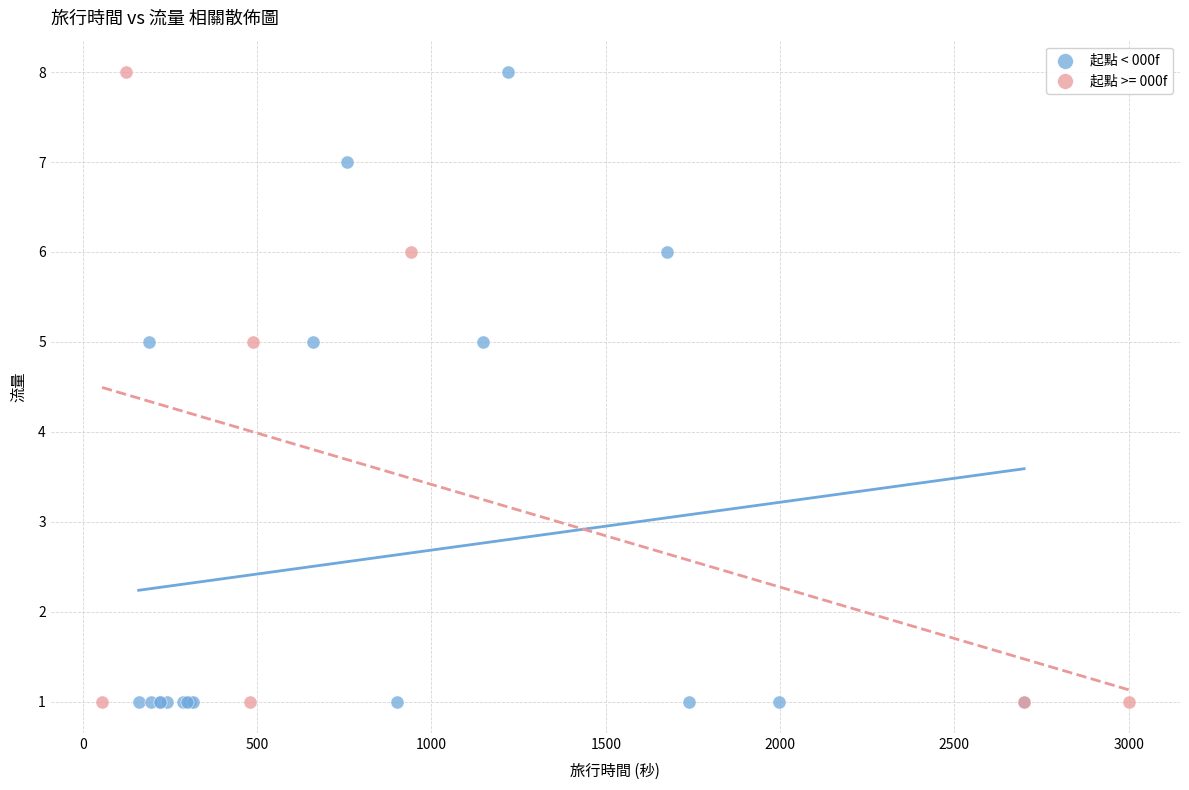

What are all the series names shown in the legend?

起點 < 000f, 起點 >= 000f